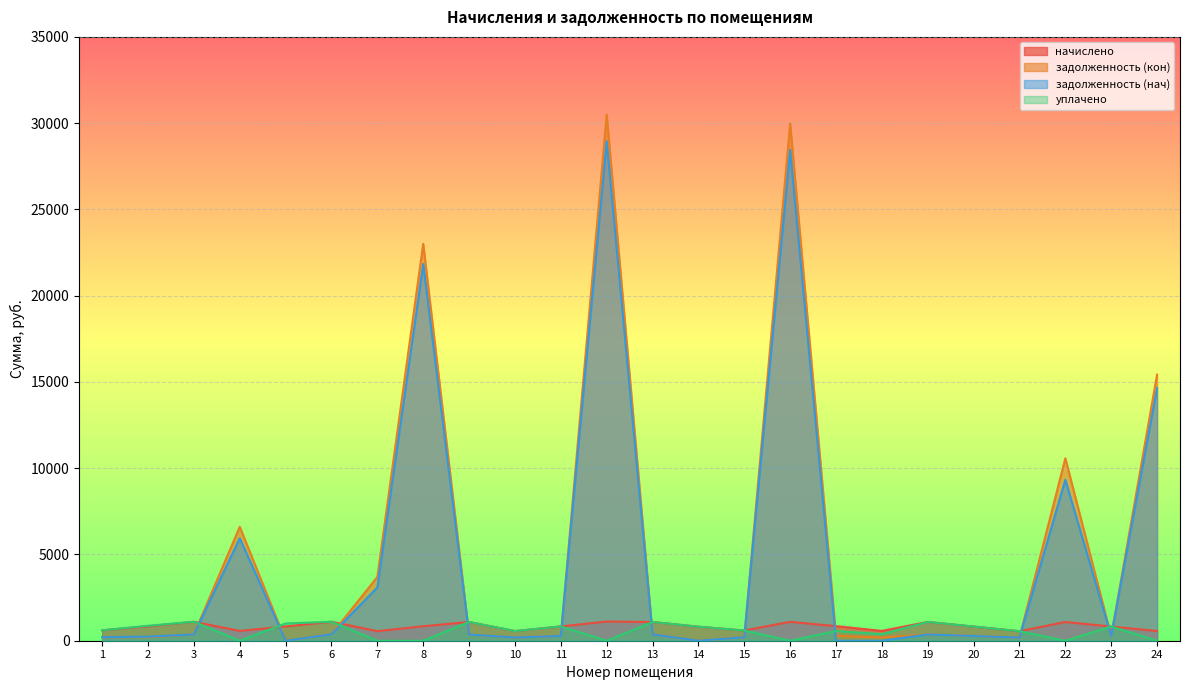

Does the chart display data point markers on the line(s)?

No